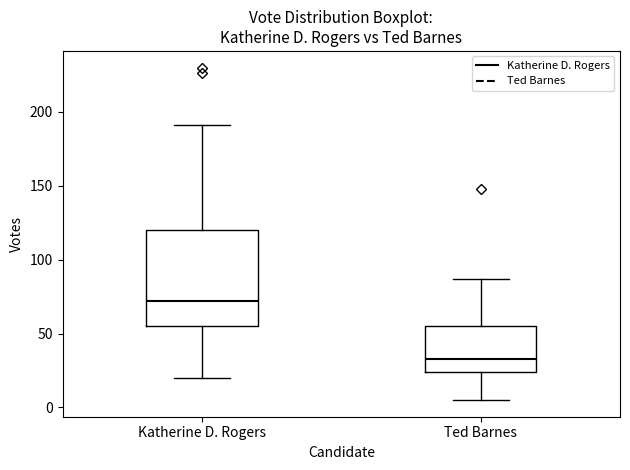

Reading left to right, transcribe this box plot: for each box, give where its median line is, the range the box spans, and where its two whiskers end, as read against the y-axis. The values are not printed on the chart, so give them approximately, as read against the axis.

Katherine D. Rogers: median 70, box 55 to 120, whiskers 20 to 190
Ted Barnes: median 35, box 25 to 55, whiskers 5 to 85